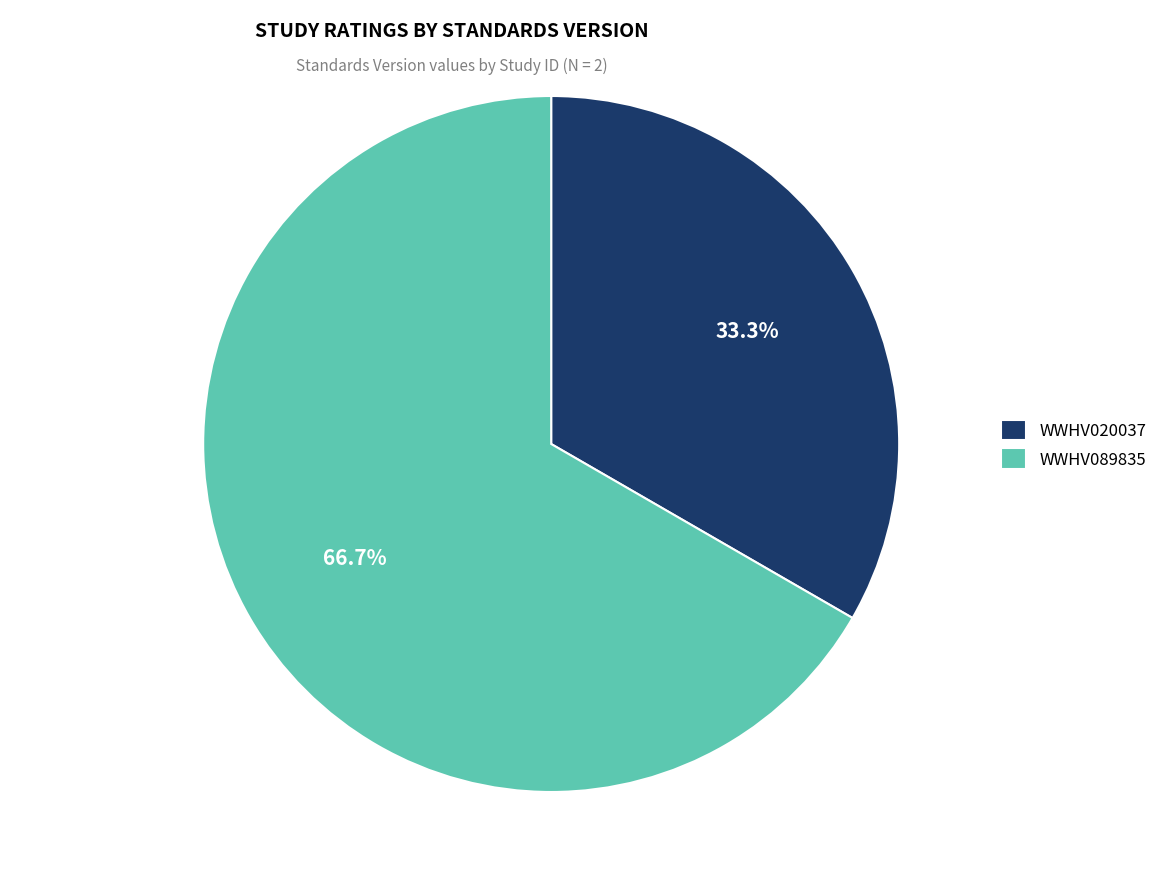

What is the largest slice in the pie chart?

WWHV089835